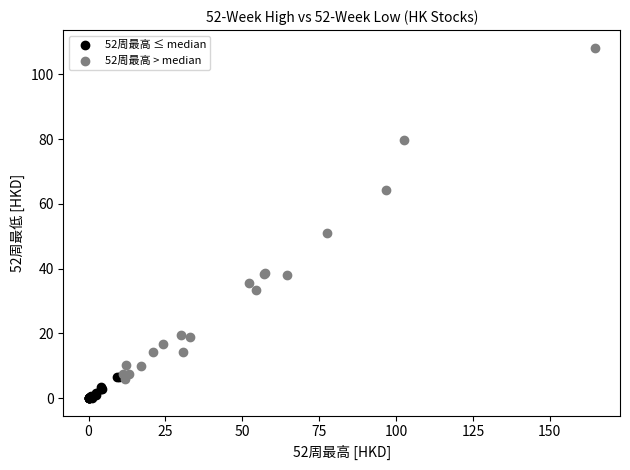

Which series contains the highest Y value?

52周最高 > median